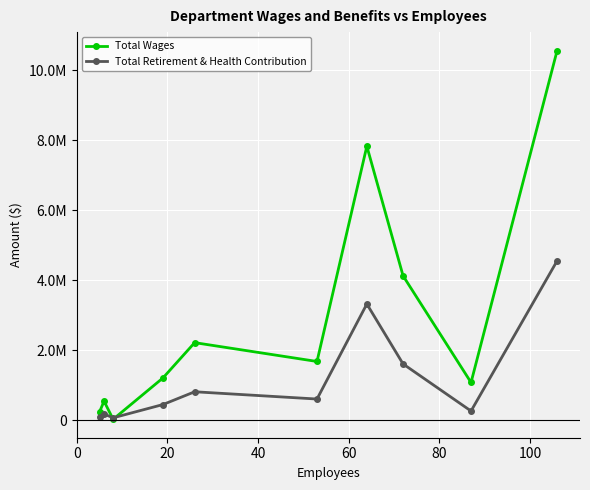

Does the chart have visible grid lines?

Yes